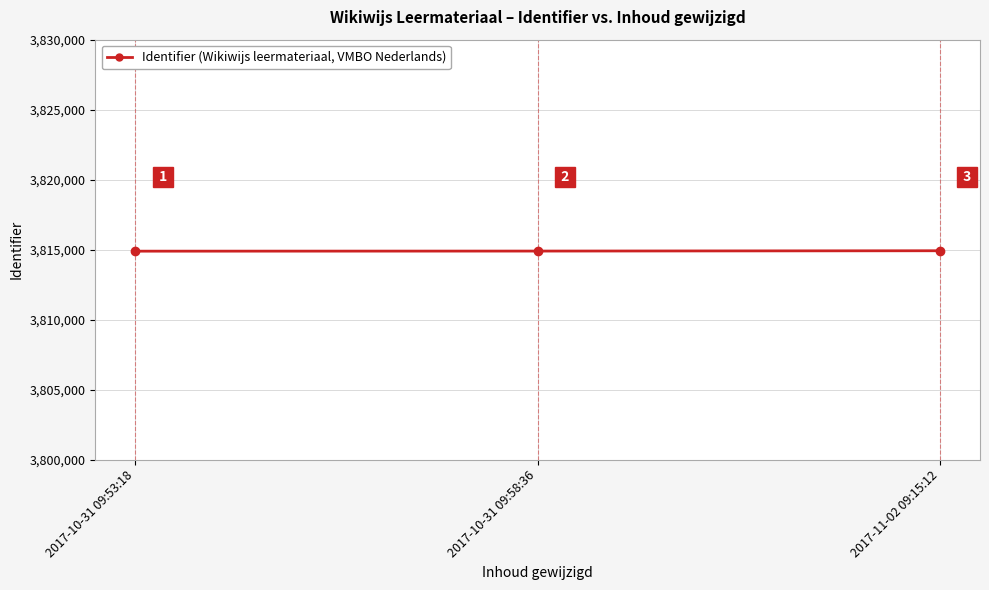

The value at 2017-10-31 09:58:36 is 3814894. True or false?

True